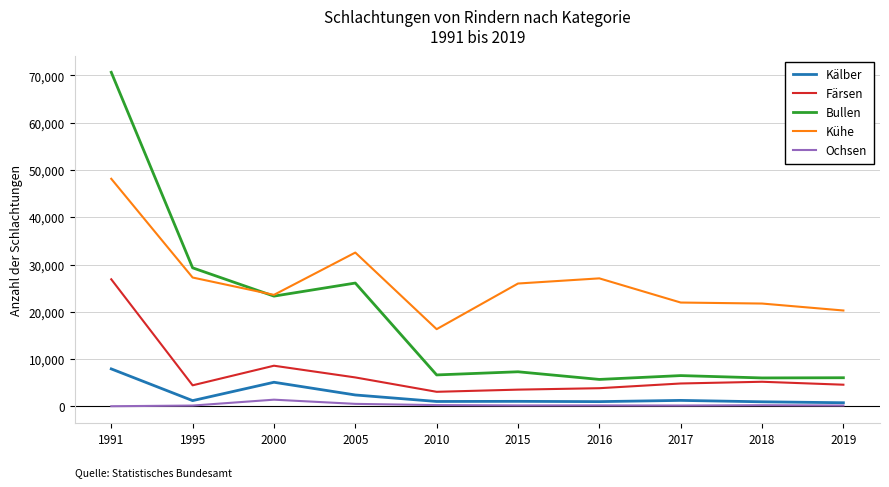

At which label is Färsen closest to 14975?

2000